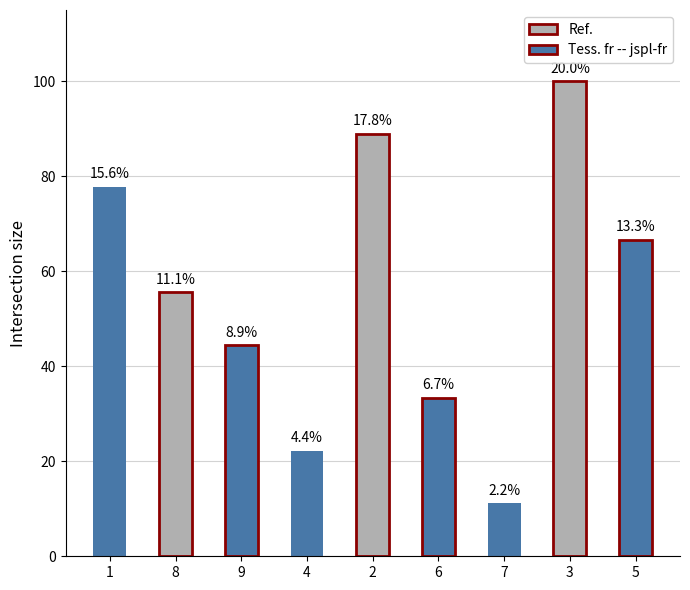

Does the chart contain any negative values?

No